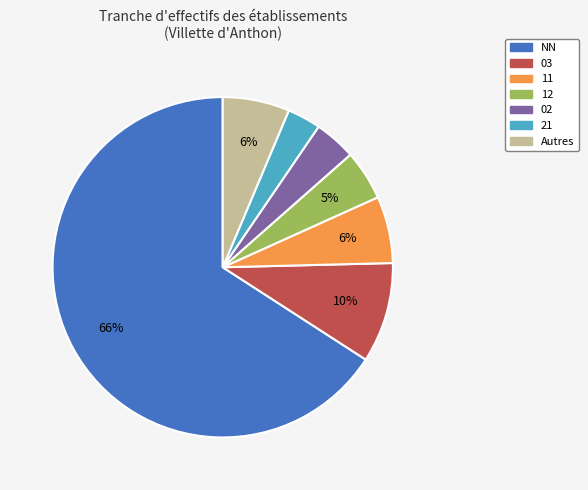

How many slices are in this pie chart?

7